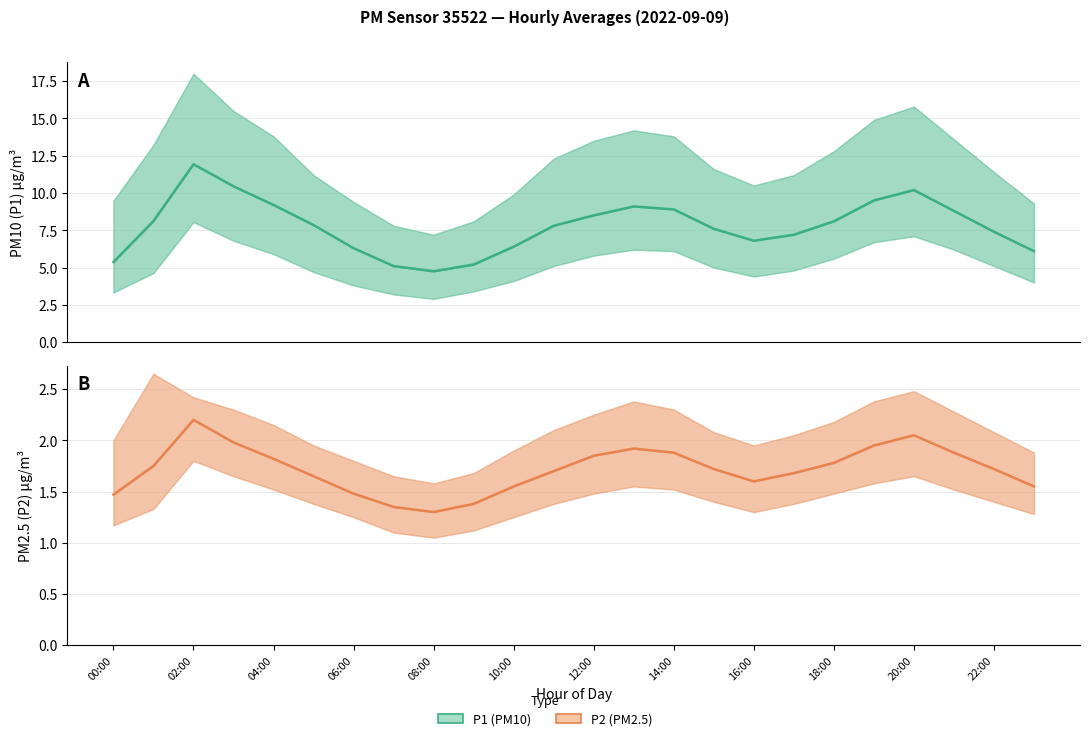

Which has a higher value, 19 or 00:00?

19